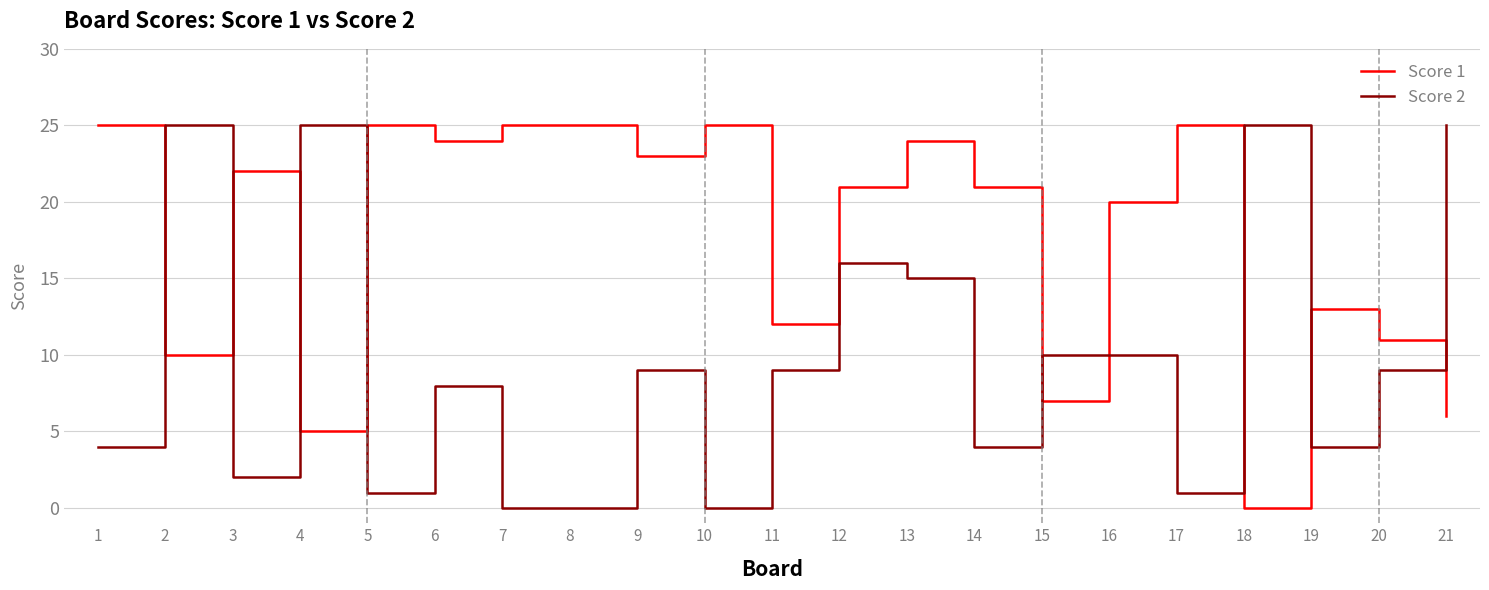

How many lines are shown in the chart?

2